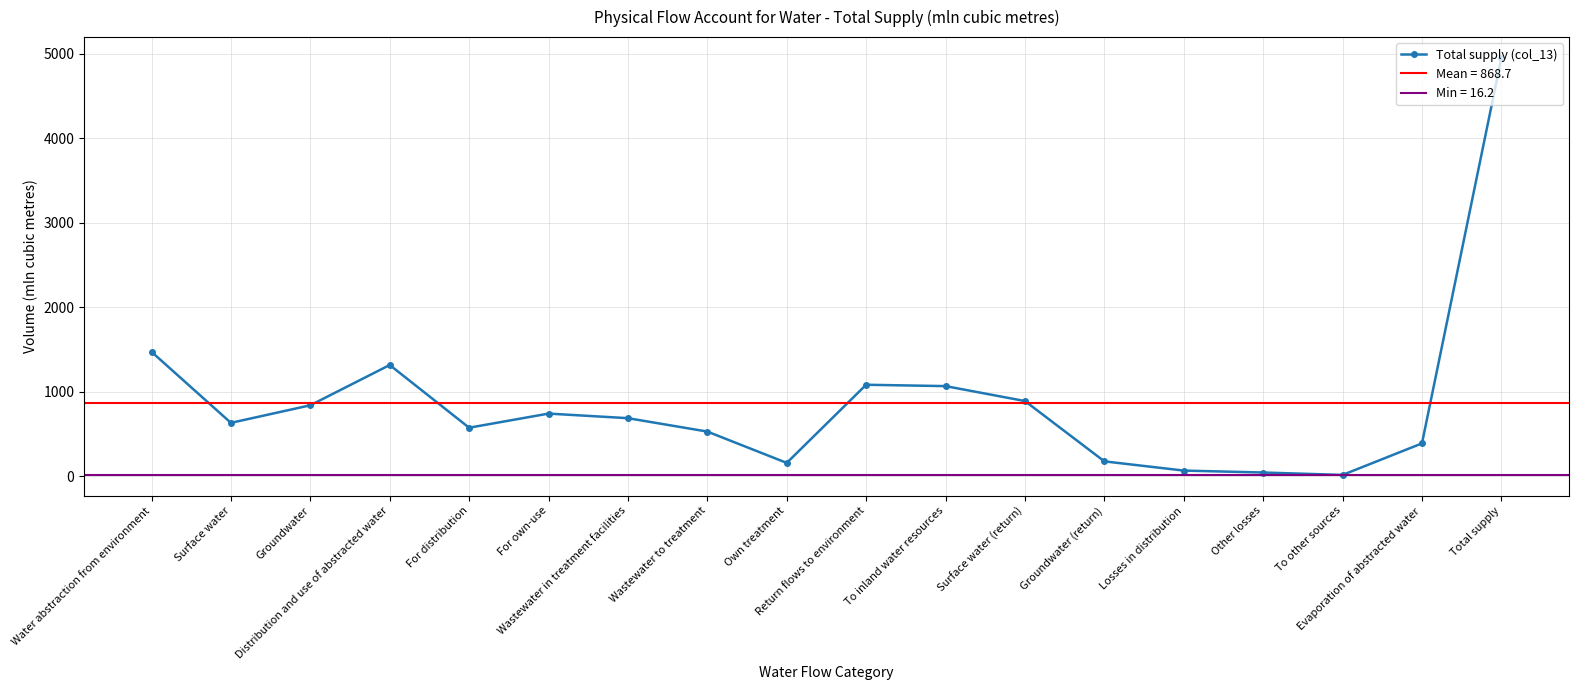

At which label does the data first exceed 687?

Water abstraction from environment